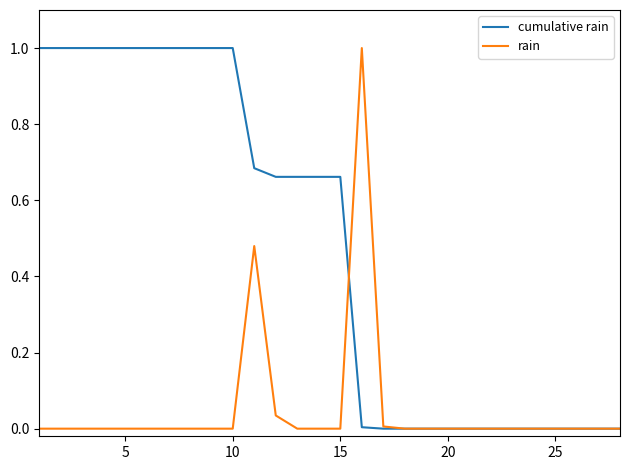

Which series has the largest total across all categories?

cumulative rain